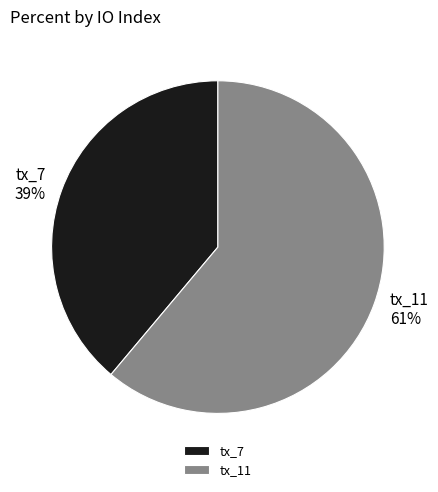

Which category has the smallest portion of the pie?

tx_7